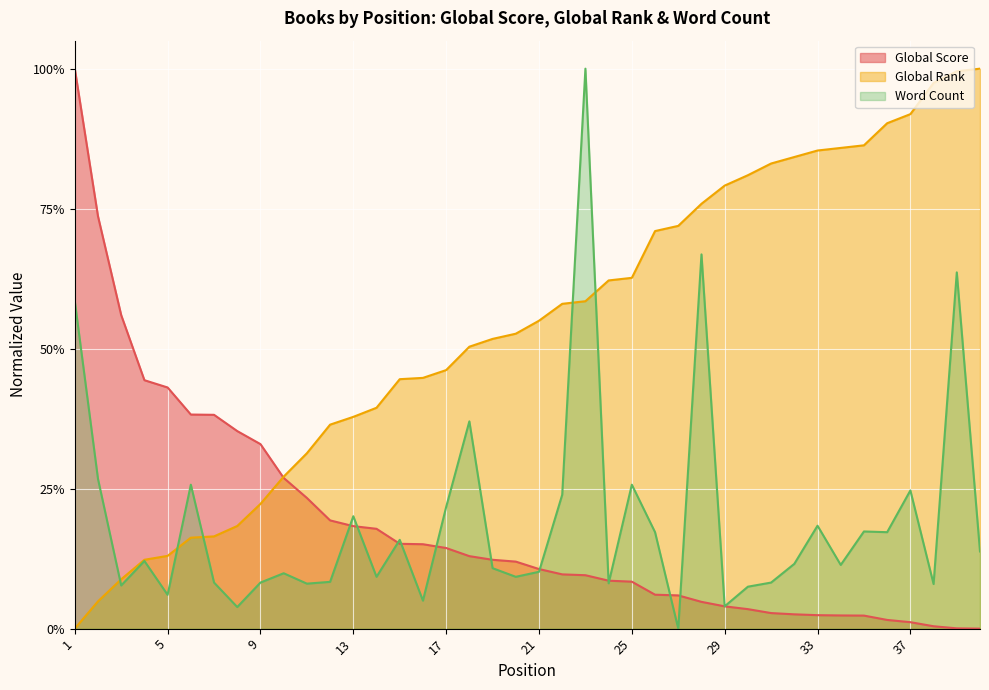

At which label is Global Score closest to 0?

40